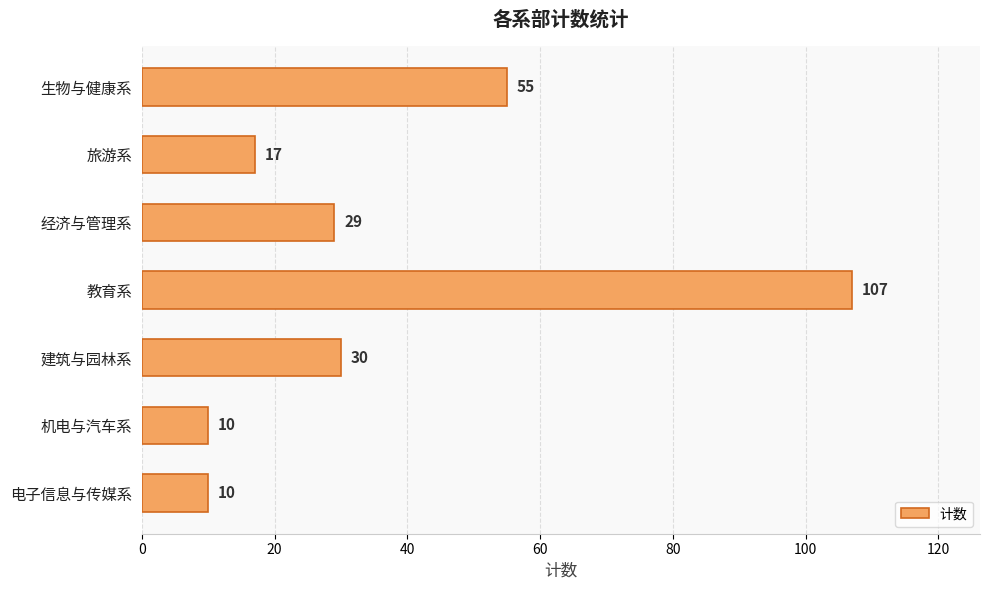

Reading top to bottom, what are all the values shown in this chart?

生物与健康系=55	旅游系=17	经济与管理系=29	教育系=107	建筑与园林系=30	机电与汽车系=10	电子信息与传媒系=10